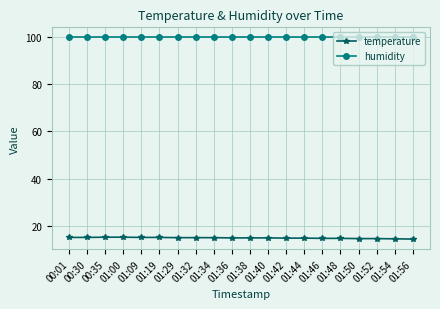

What position from the right is 01:52?

3